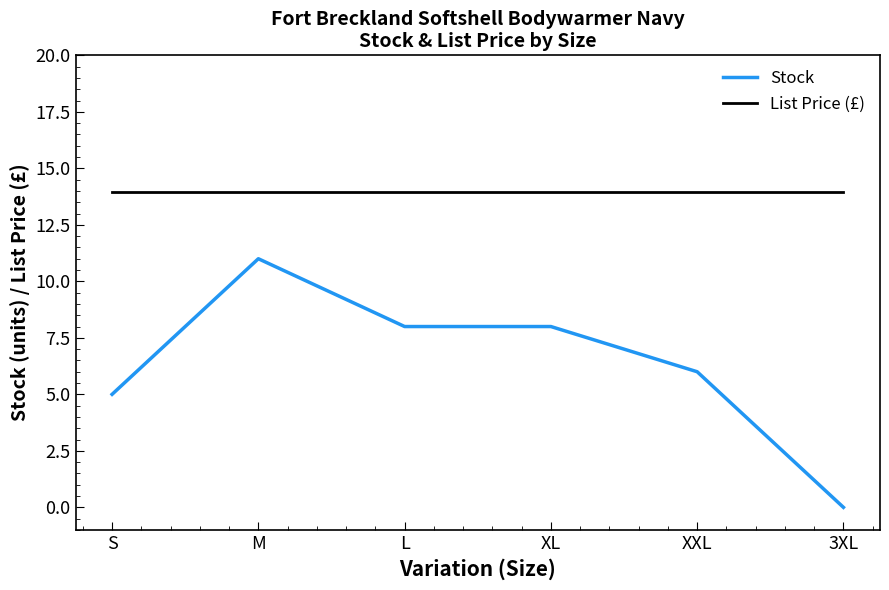

What is the difference between the maximum and minimum values in the Stock series?

11.0